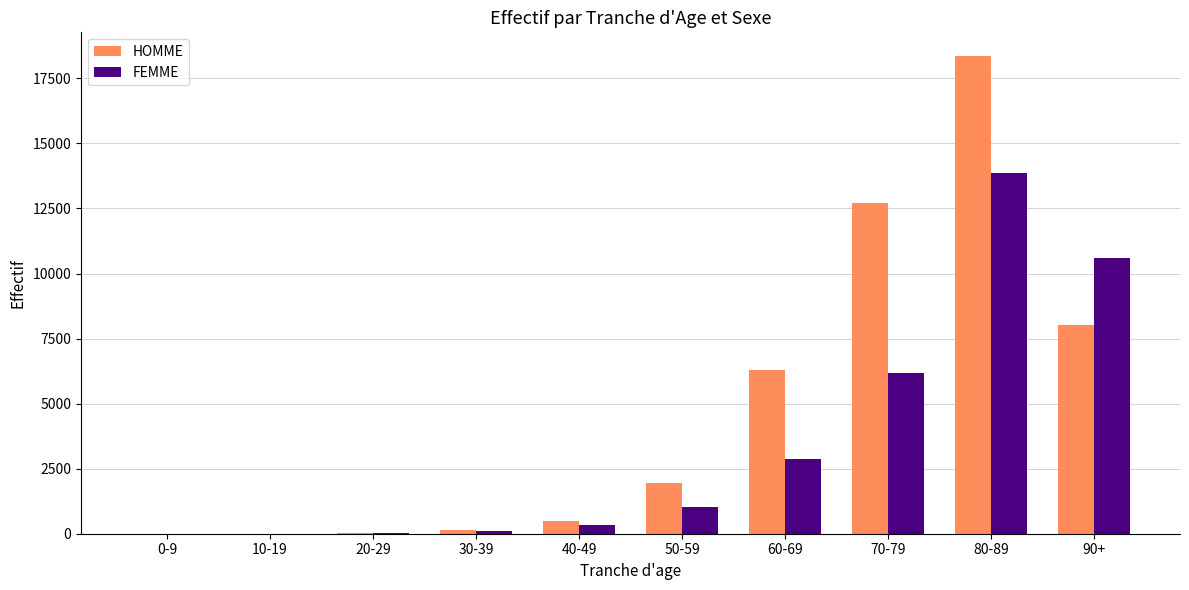

What are all the series names shown in the legend?

HOMME, FEMME